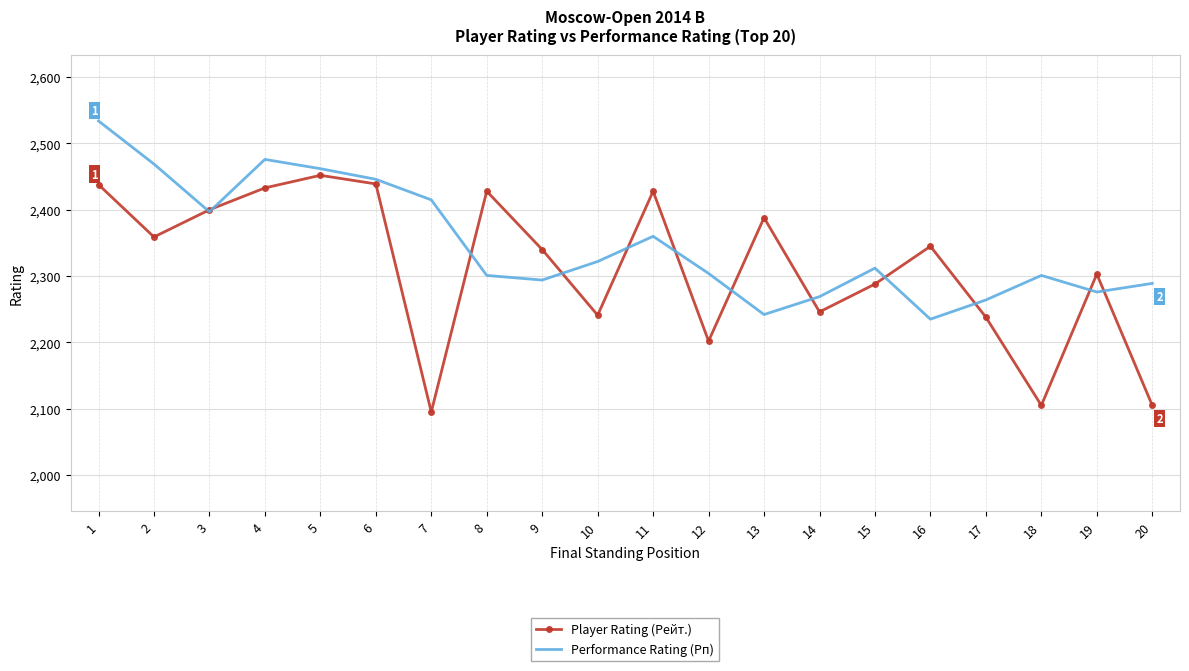

Which series has the largest total across all categories?

Performance Rating (Рп)